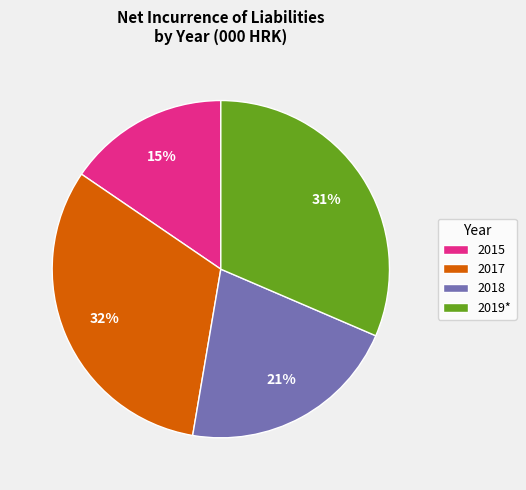

Which category has the smallest portion of the pie?

2015